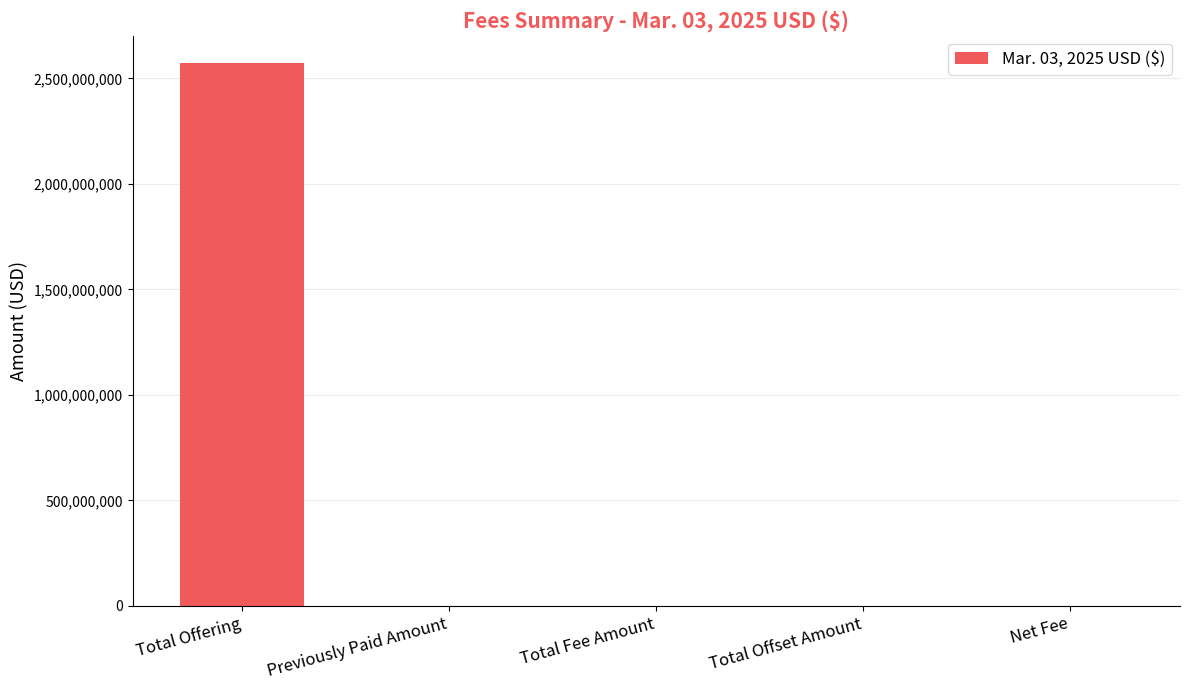

Reading left to right, list all the values displayed in this chart.

Total Offering=2573350863.7	Previously Paid Amount=0.0	Total Fee Amount=0.0	Total Offset Amount=0.0	Net Fee=0.0